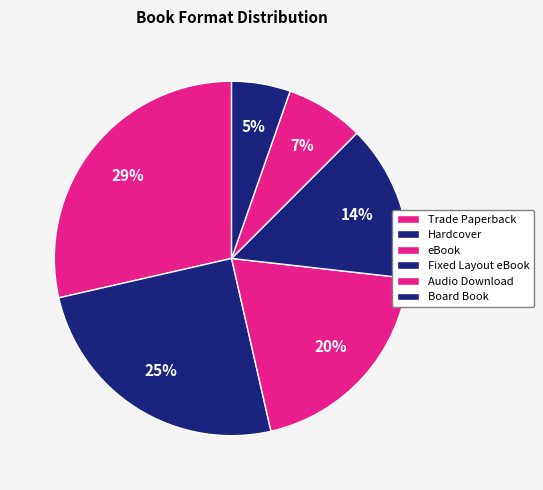

To the nearest percent, what percentage of the pie is Trade Paperback?

29%